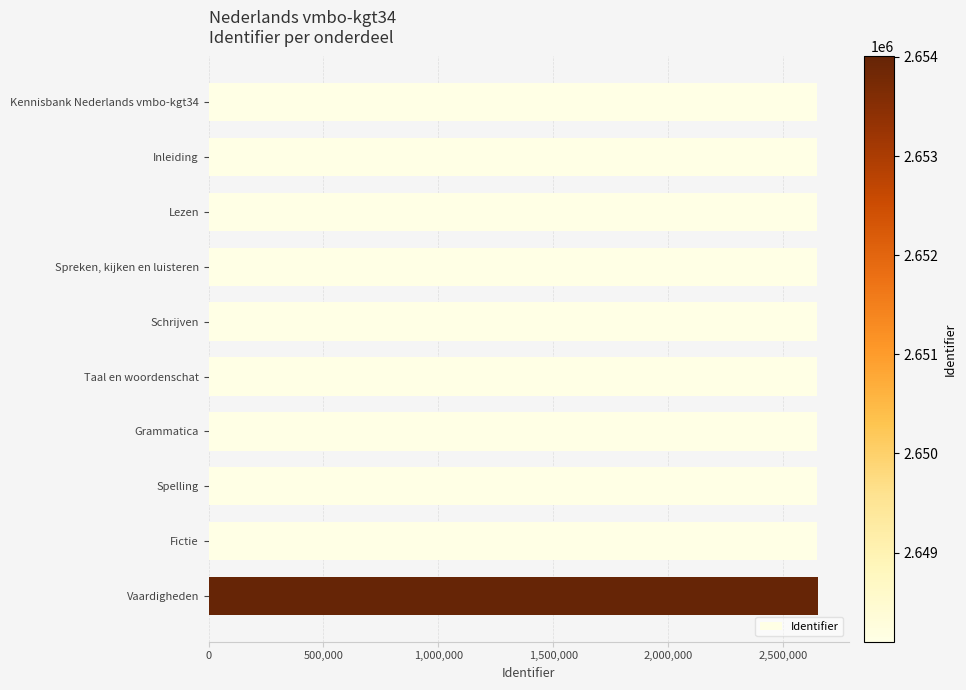

Are the bars grouped side by side (vs. stacked)?

No